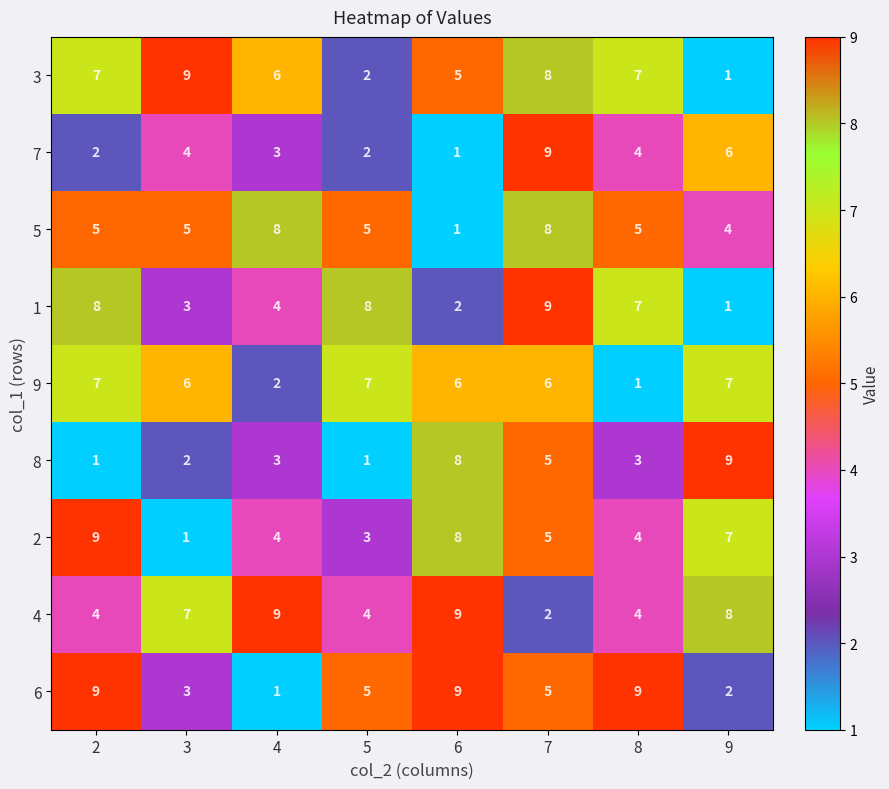

What is the difference between the 2 values at 4 and 2?

5